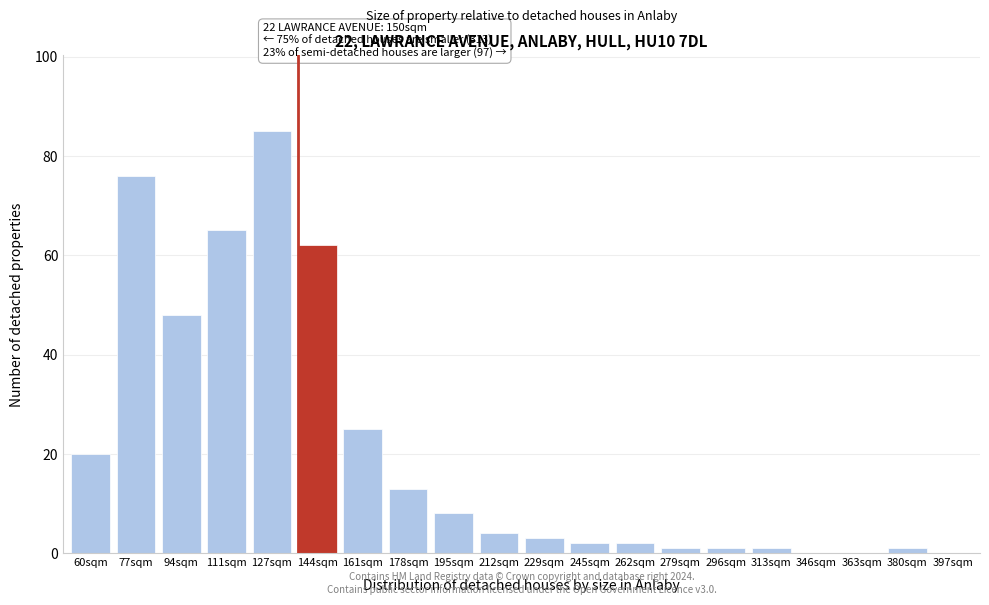

Reading left to right, list all the values displayed in this chart.

60sqm=20	77sqm=76	94sqm=48	111sqm=65	127sqm=85	144sqm=62	161sqm=25	178sqm=13	195sqm=8	212sqm=4	229sqm=3	245sqm=2	262sqm=2	279sqm=1	296sqm=1	313sqm=1	346sqm=0	363sqm=0	380sqm=1	397sqm=0